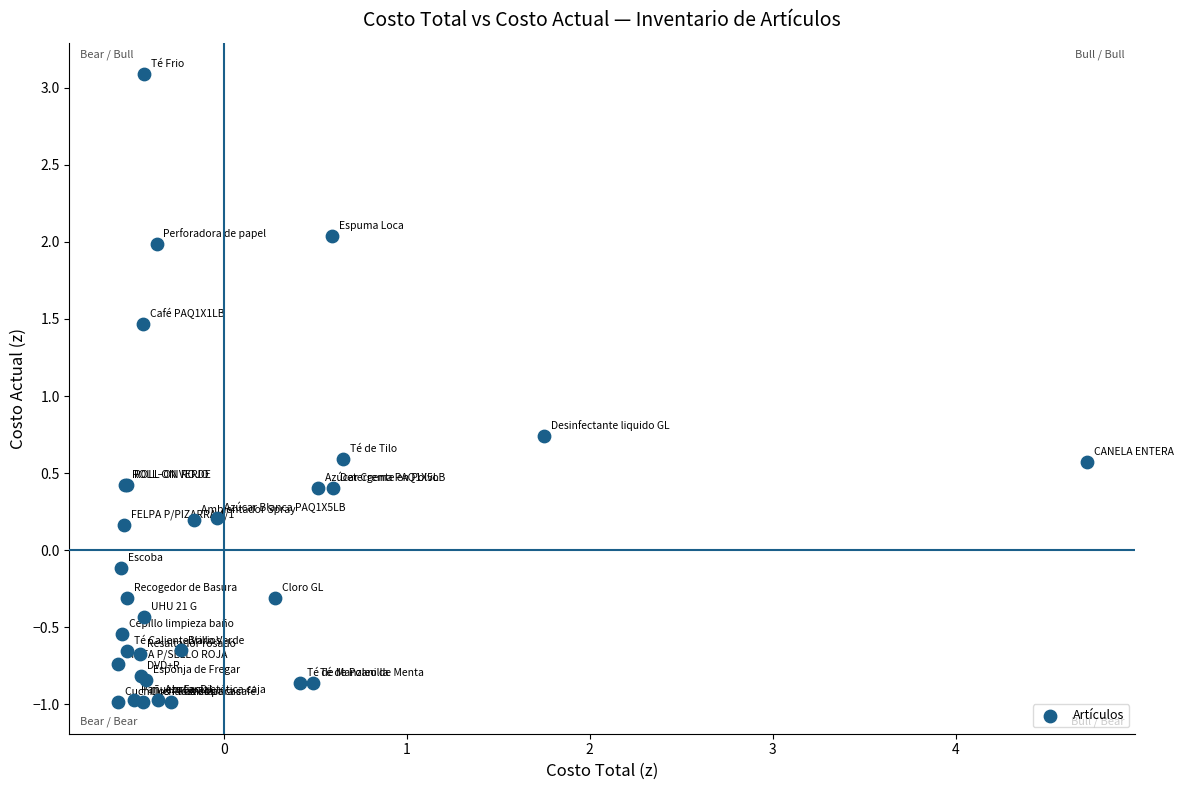

What Y value in the scatter plot is closest to 1?

0.7